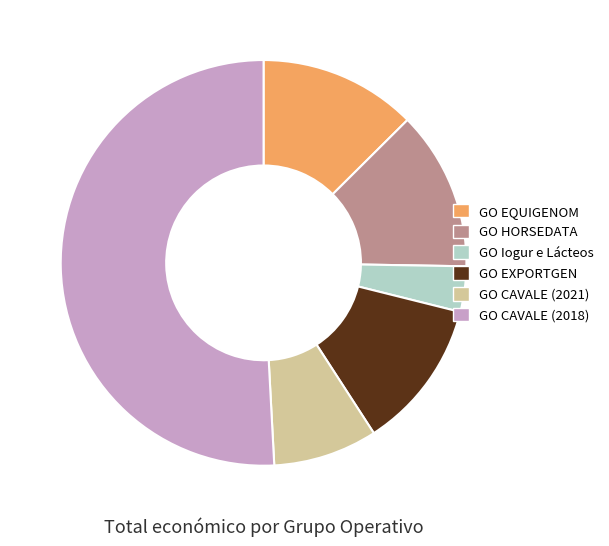

What is the smallest slice in the pie chart?

GO Iogur e Lácteos